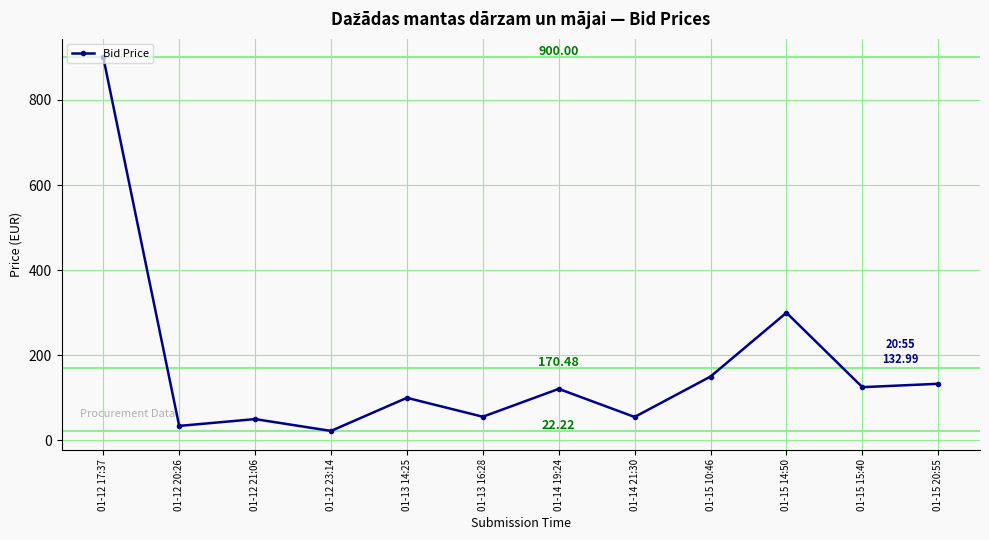

Which label corresponds to the largest value in the chart?

01-12 17:37